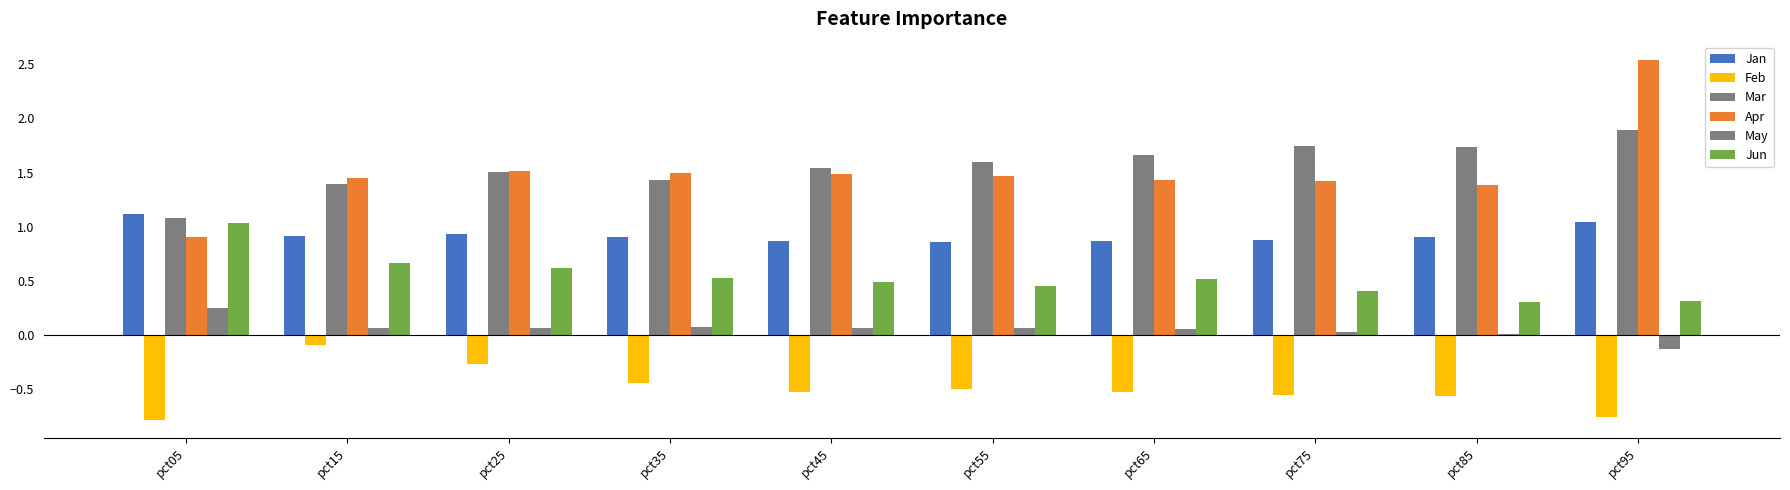

Rank the series at pct15 from highest to lowest value.

Apr, Mar, Jan, Jun, May, Feb